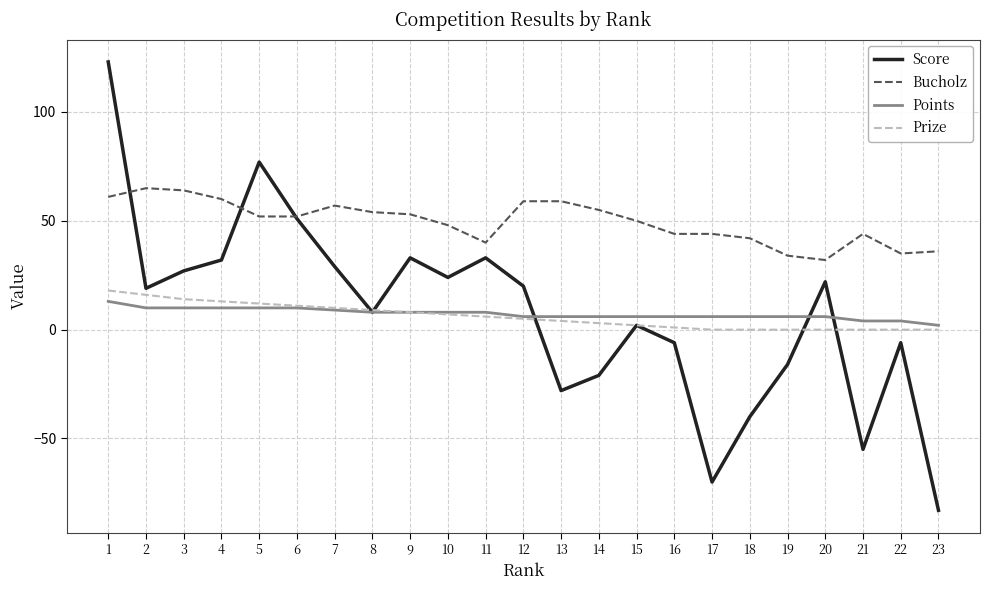

What is the greatest value displayed?

123